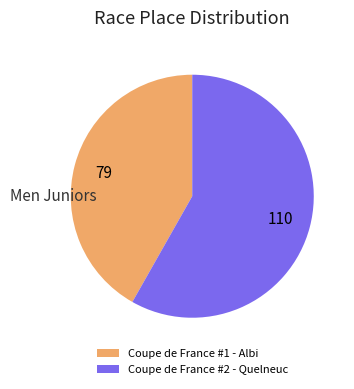

Combined, do Coupe de France #1 - Albi and Coupe de France #2 - Quelneuc account for over 50%?

Yes